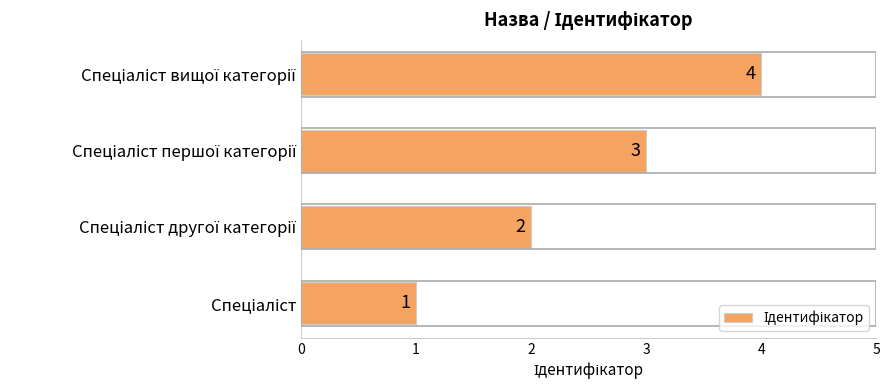

How many values are between 2 and 4?

3